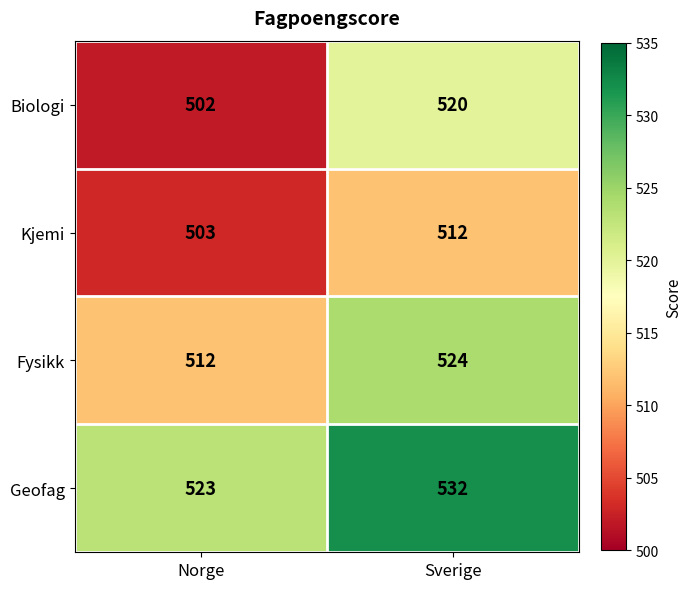

Is it true that Fysikk equals 524 at Sverige?

True